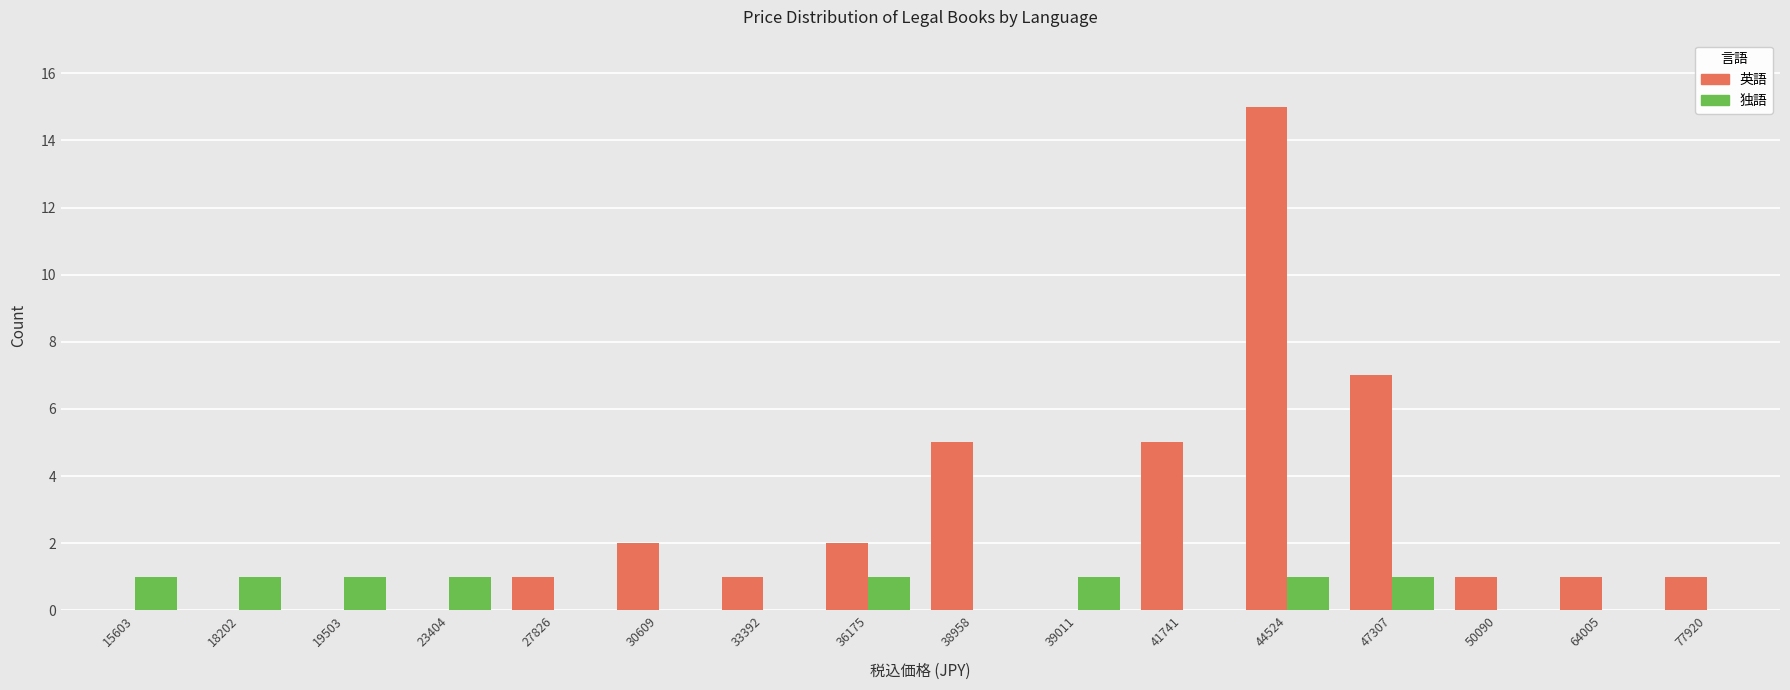

Which category has the highest value in the 英語 series?

44524